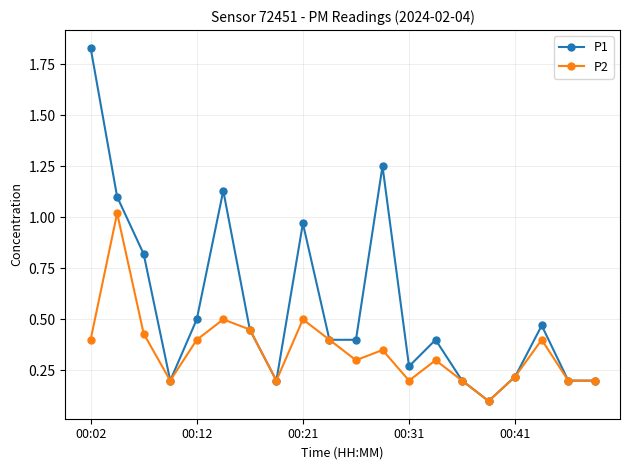

Rank the series by their maximum value, from lowest to highest.

P2, P1